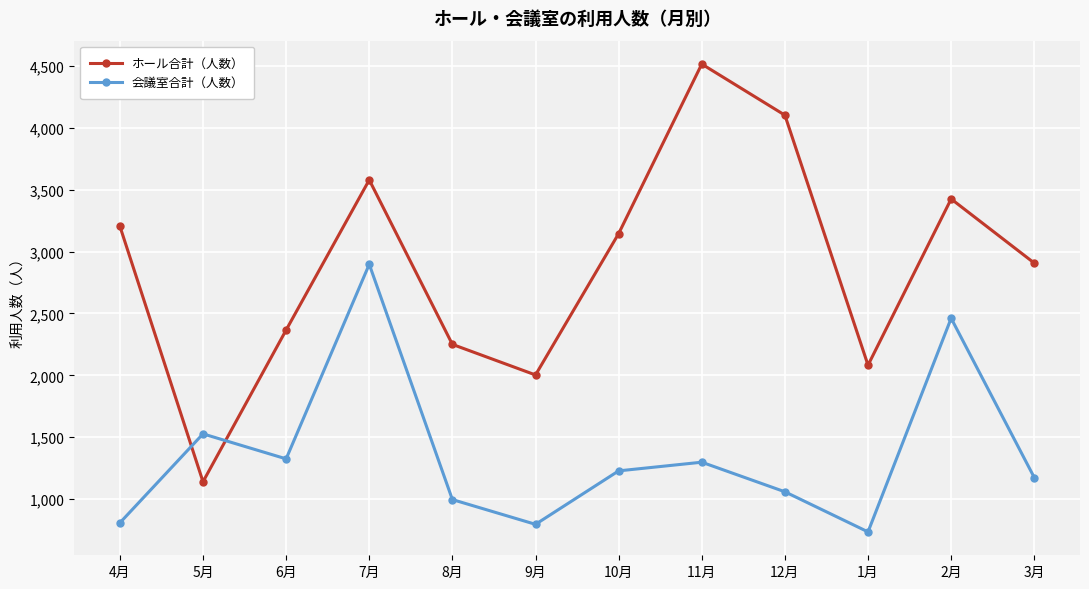

At which label does 会議室合計（人数） reach its peak?

7月